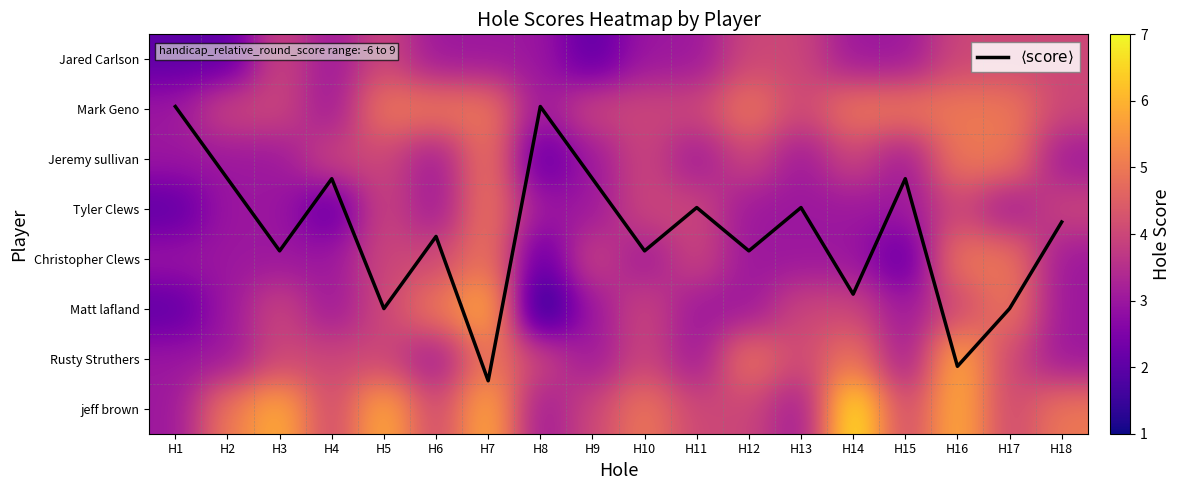

What is the total value across all series at H14?

38.7